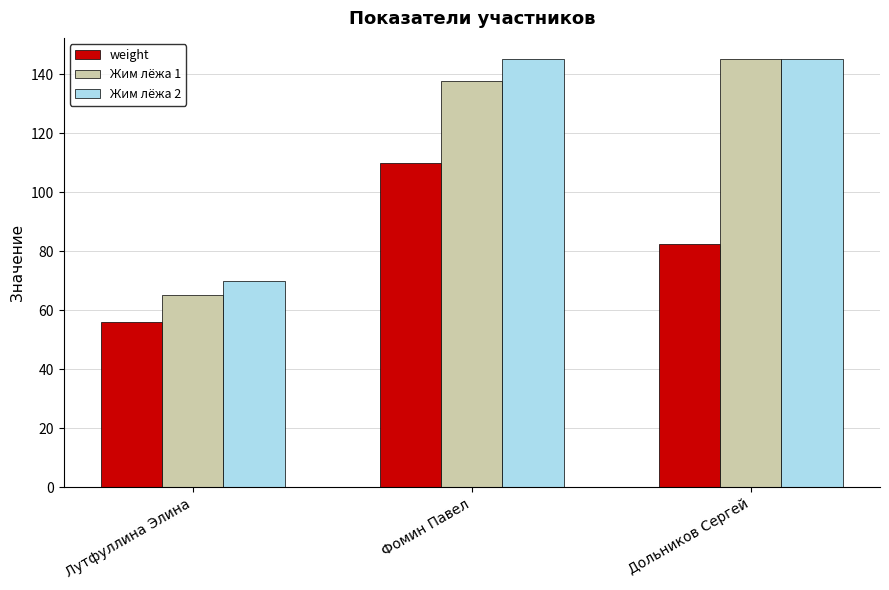

How many bars are there in total?

9